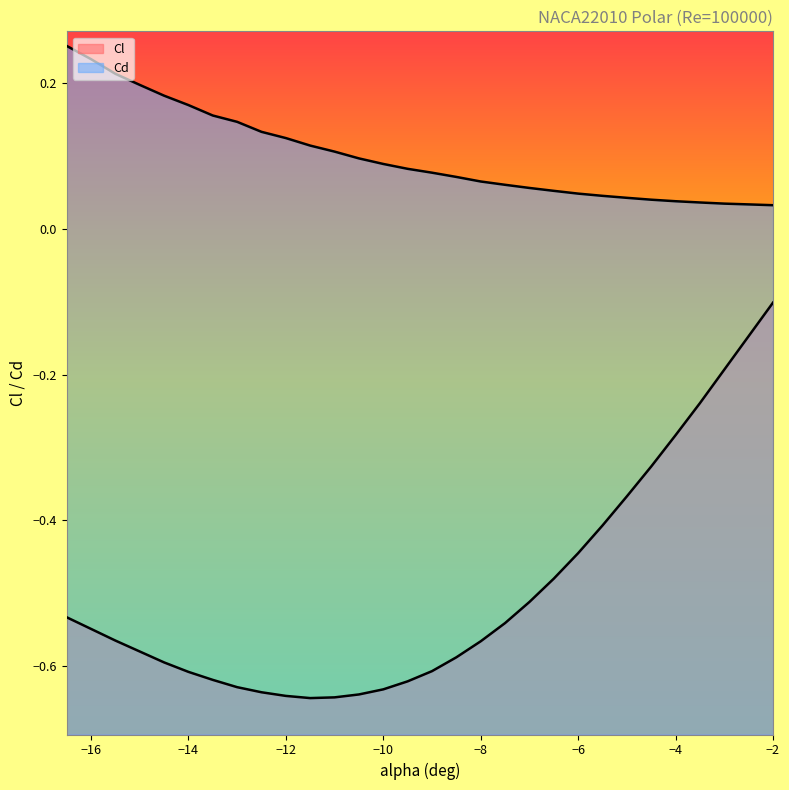

What is the maximum value shown in the chart?

0.3